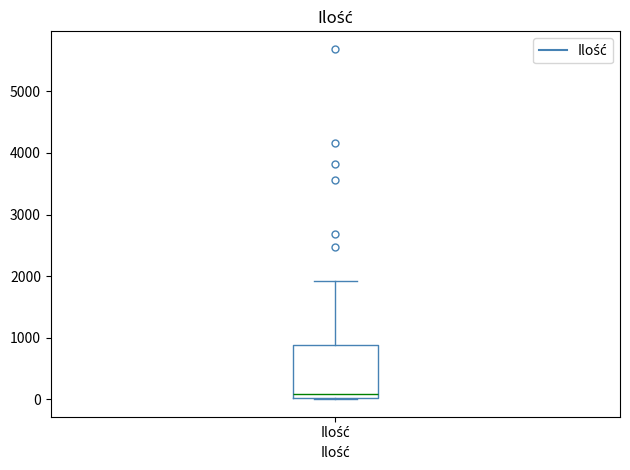

Read this box plot against the y-axis: the position of the median line, the range covered by the box, and the ends of both whiskers. The values are not printed on the chart, so give them approximately, as read against the axis.

median 100, box 0 to 900, whiskers 0 to 1900